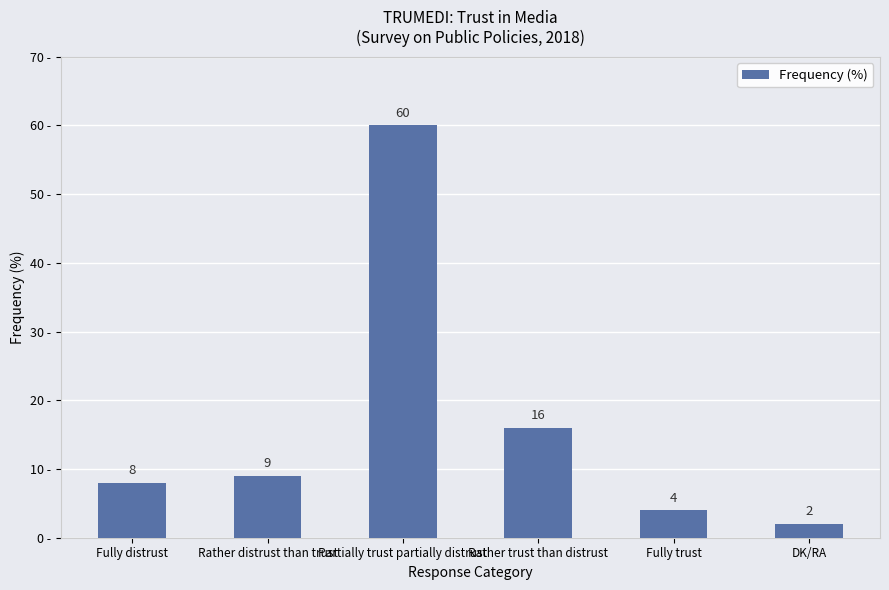

Reading left to right, transcribe all the data shown in this chart.

8	9	60	16	4	2